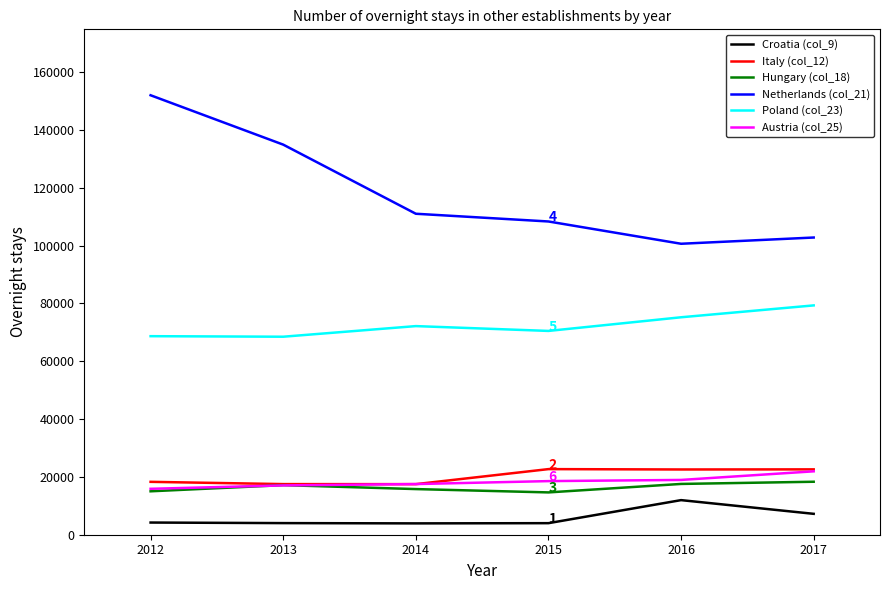

What is the difference between the second highest and minimum values in the Netherlands (col_21) series?

34285